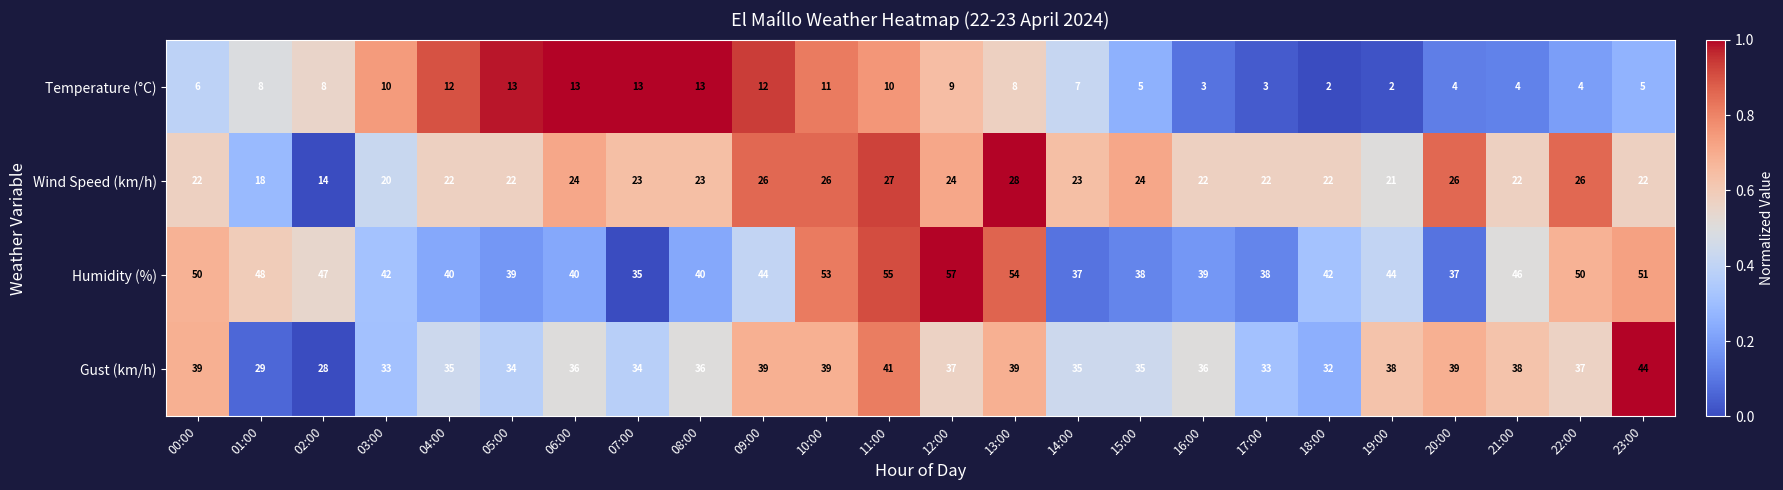

Count the number of data series in this chart.

4